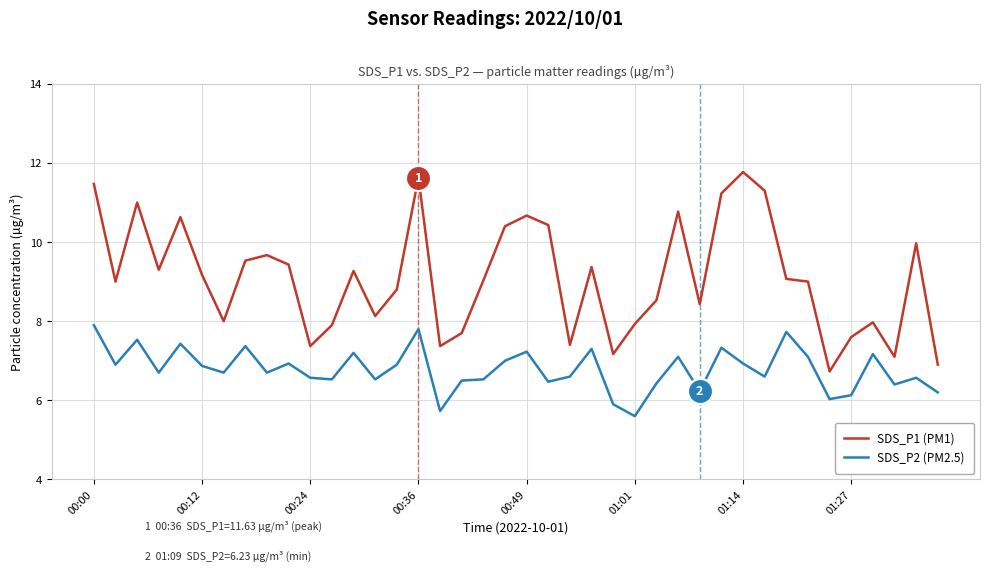

Which series has the largest range (max minus min)?

SDS_P1 (PM1)